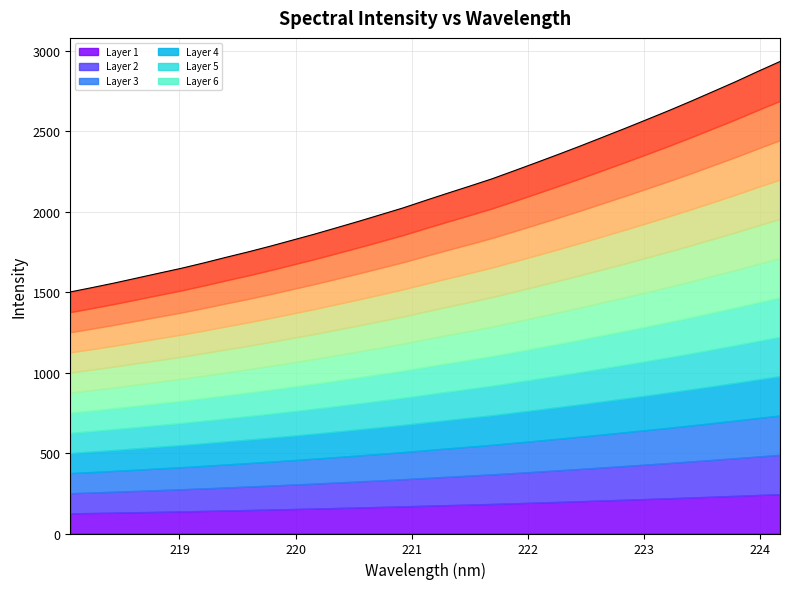

What is the value of the 22nd point from the left?

2304.1